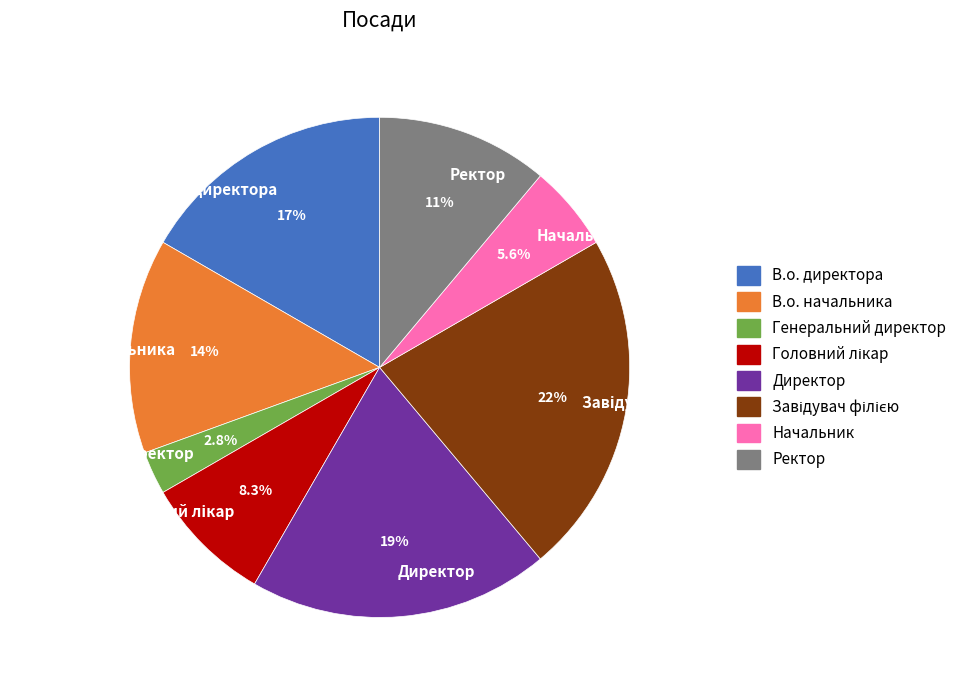

How much of the chart is everything except Директор?

80.6%